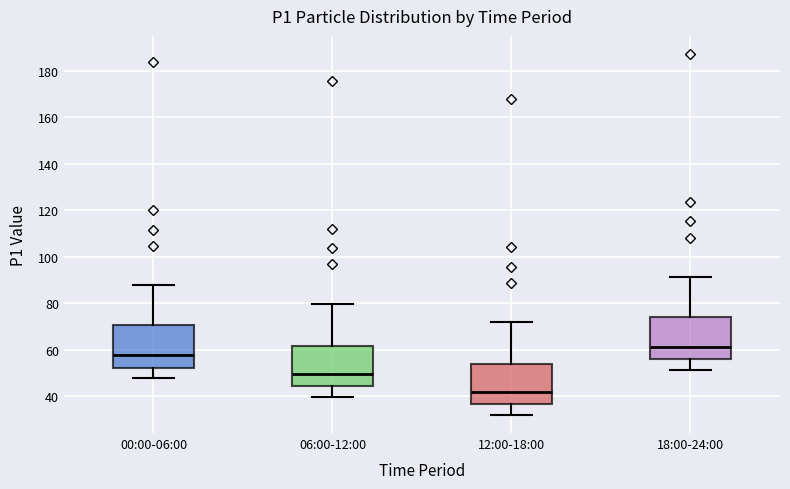

Reading left to right, read every box against the y-axis: the position of its median line, the range the box covers, and the ends of its whiskers. The values are not printed on the chart, so give them approximately, as read against the axis.

00:00-06:00: median 58, box 52 to 70, whiskers 48 to 88
06:00-12:00: median 50, box 44 to 62, whiskers 40 to 80
12:00-18:00: median 42, box 36 to 54, whiskers 32 to 72
18:00-24:00: median 62, box 56 to 74, whiskers 52 to 92